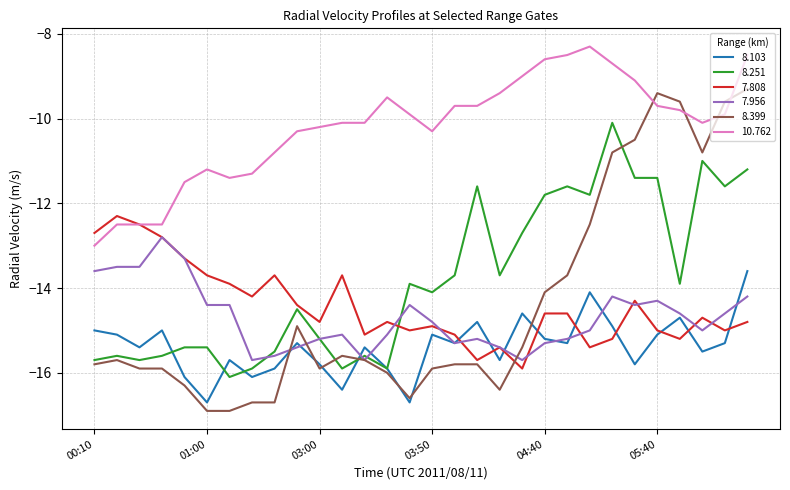

Which series has the largest total across all categories?

10.762